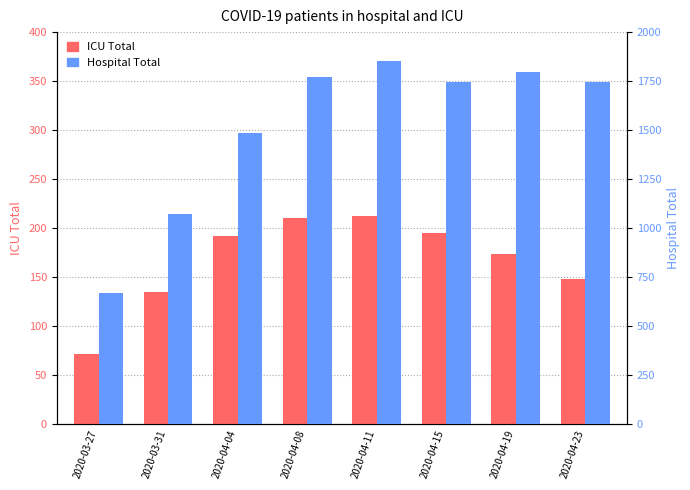

Which category has the lowest value across all series?

2020-03-27